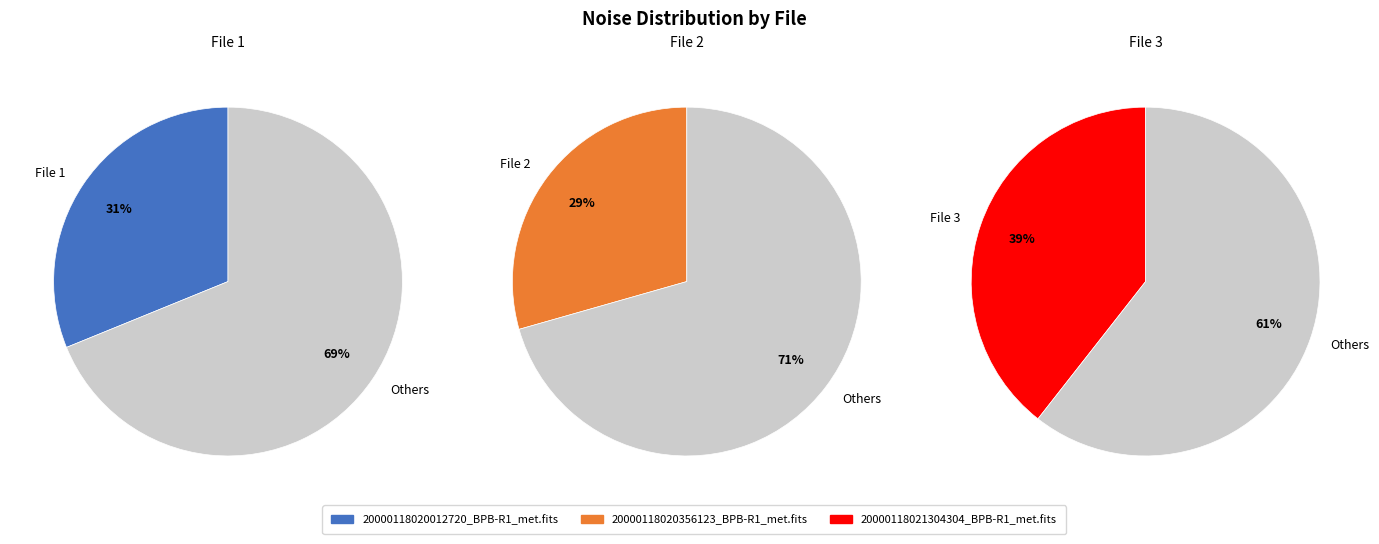

Is 20000118021304304_BPB-R1_met.fits the majority of the pie?

No